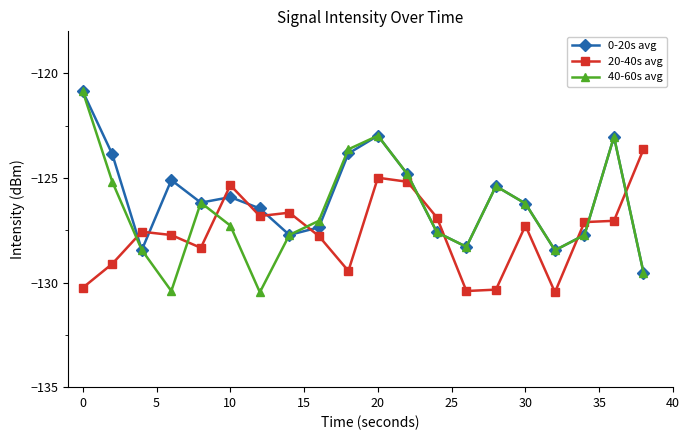

What is the difference between the maximum and minimum values in the 20-40s avg series?

6.8